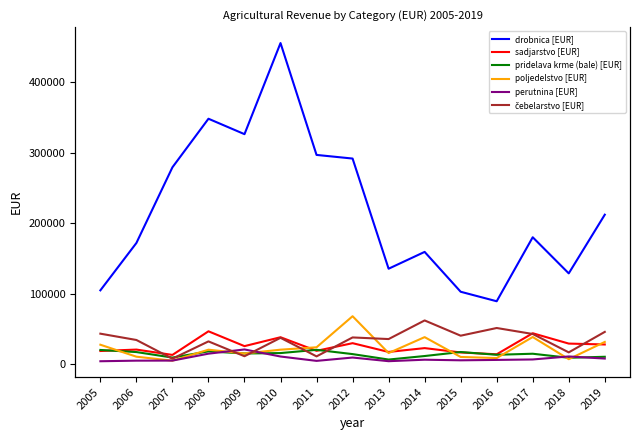

The value of sadjarstvo [EUR] at 2018 is 29304.0. True or false?

True